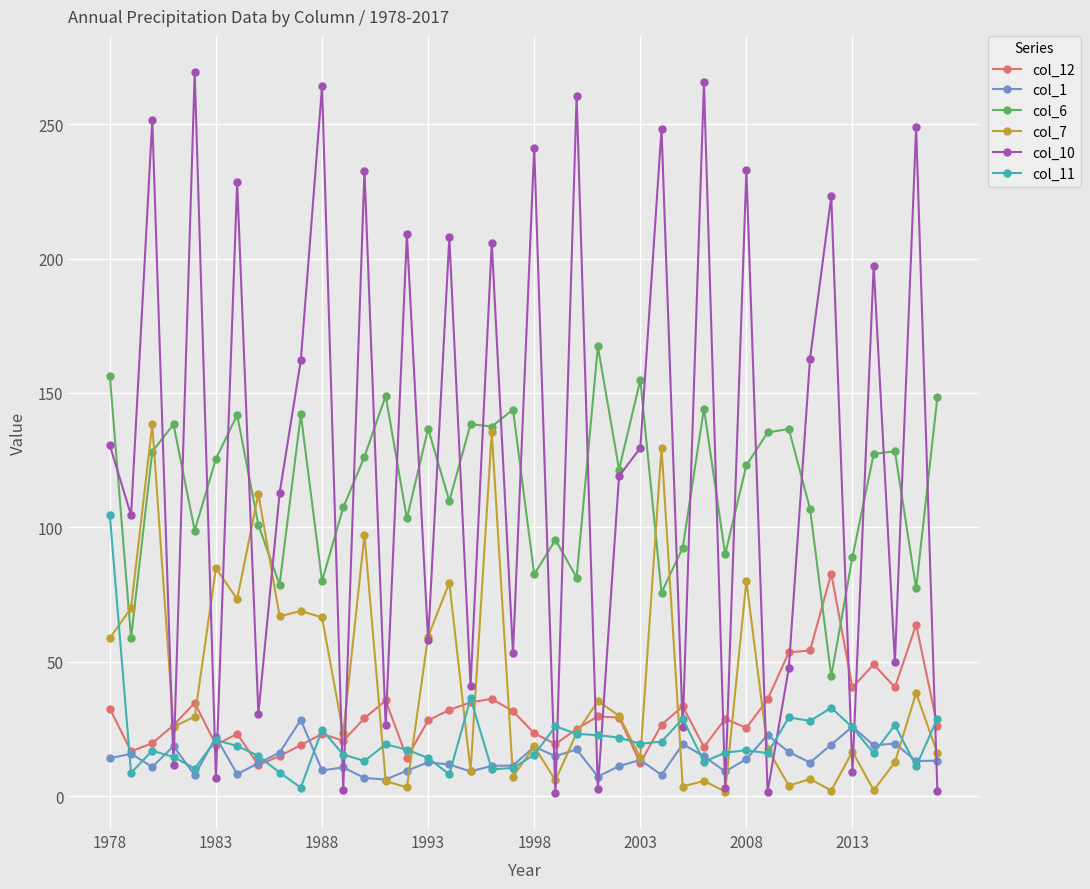

What is the value of the col_11 point at the 1st from the left?

104.5